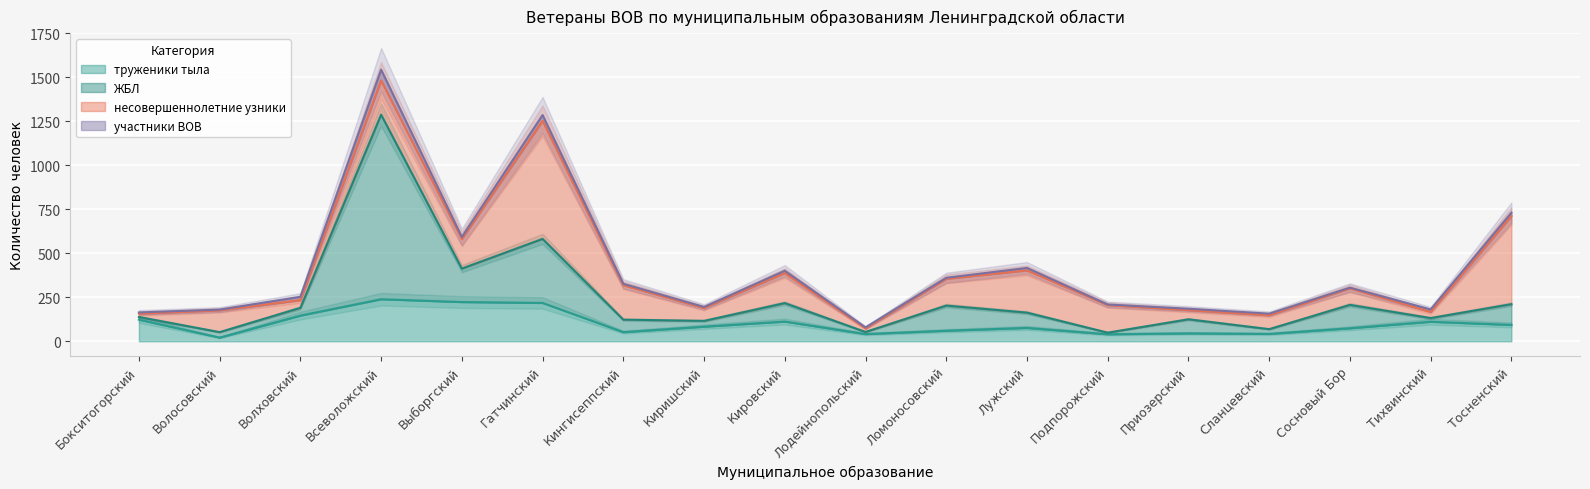

The value of труженики тыла at Всеволожский is 239. True or false?

True